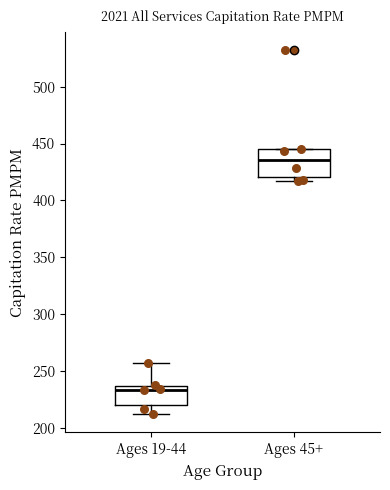

Where does the lower whisker of the box for Ages 19-44 end on the y-axis? The values are not printed on the chart, so give them approximately, as read against the axis.

210